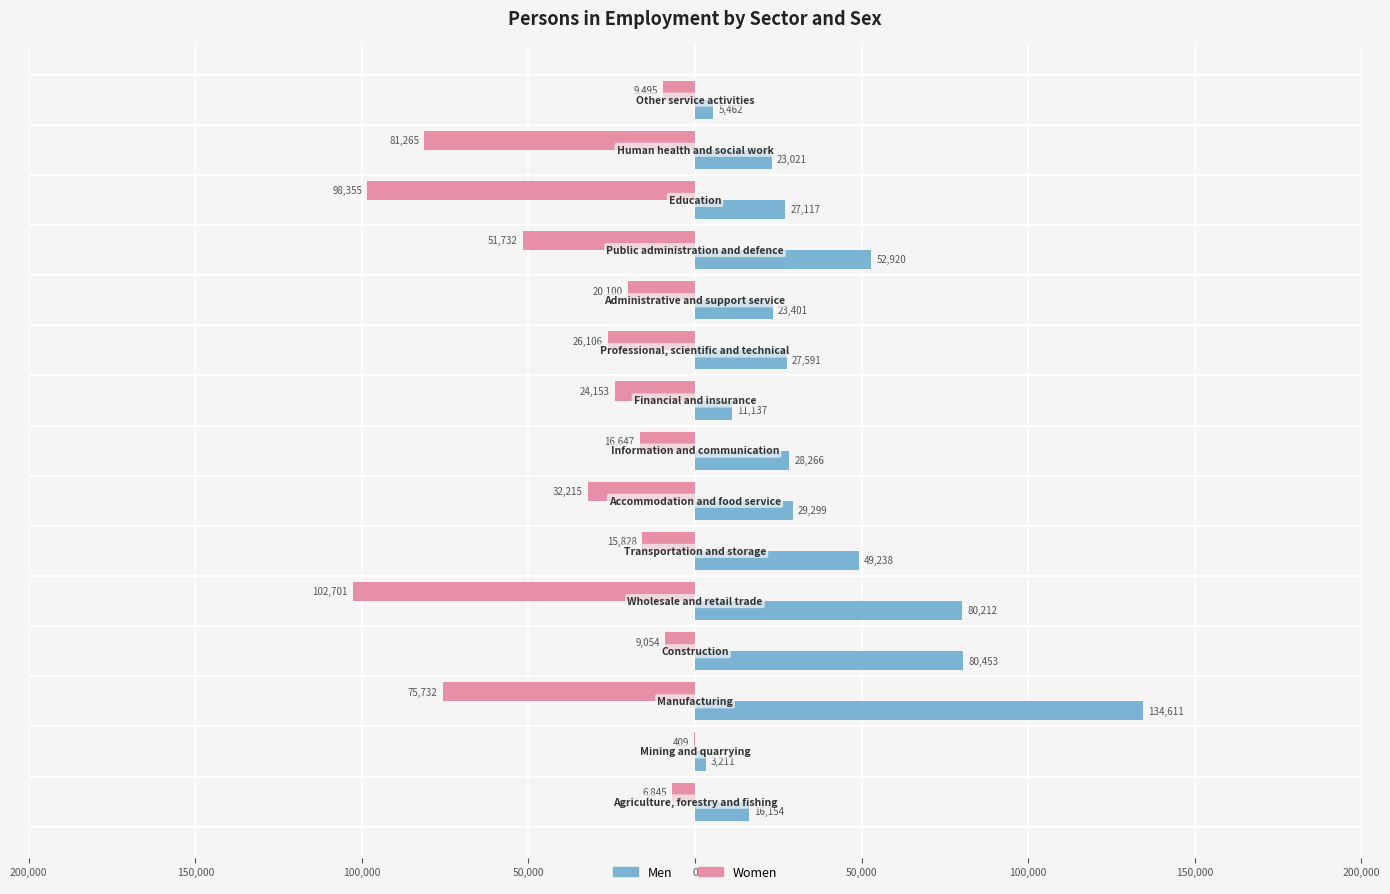

What are all the series names shown in the legend?

Men, Women